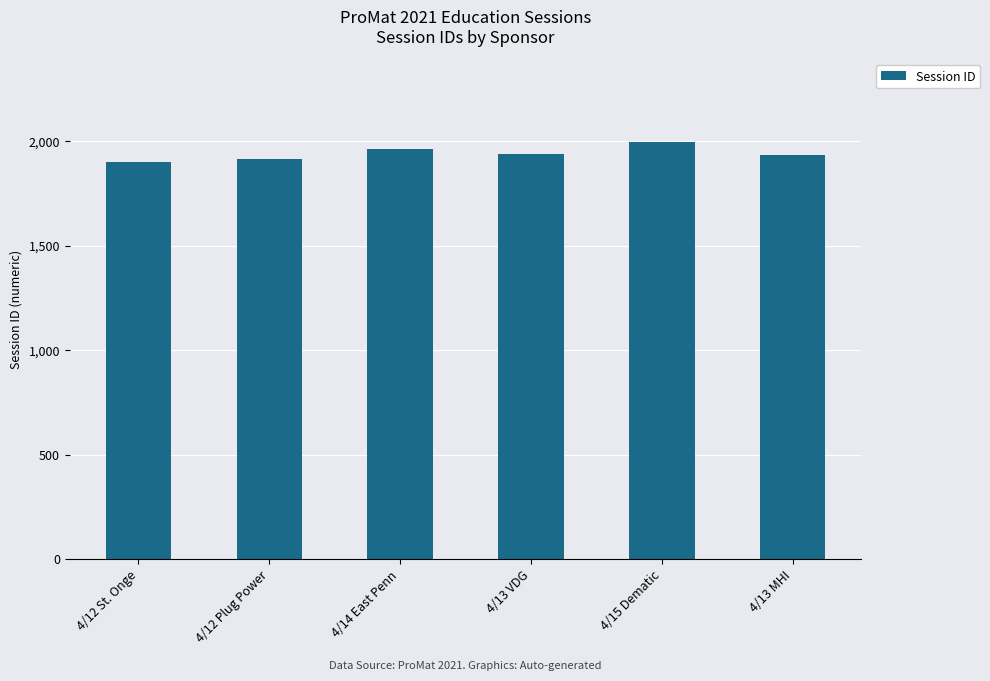

The value at 4/12 Plug Power is 427. True or false?

False